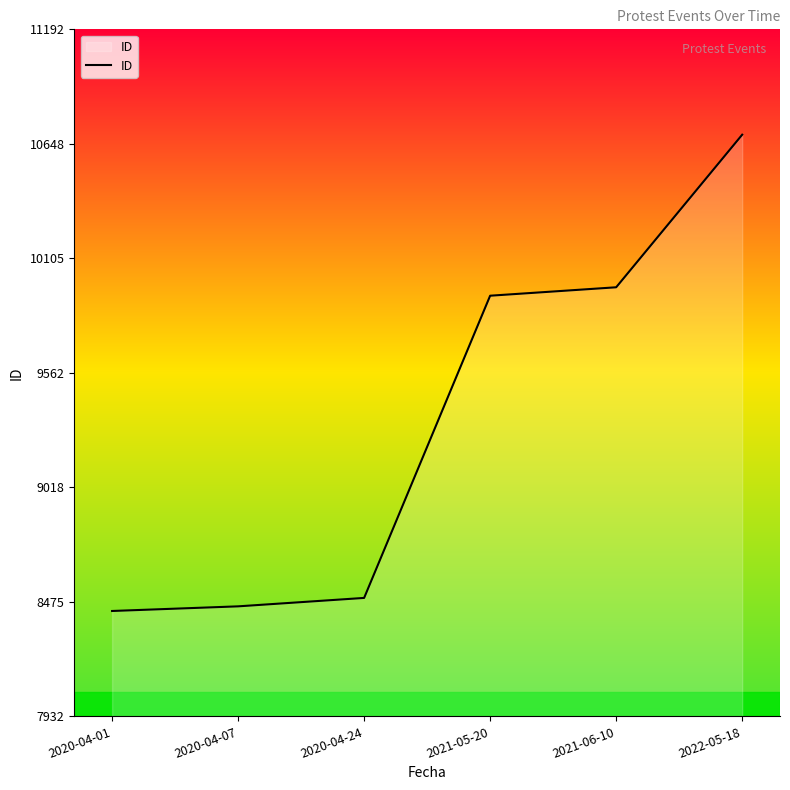

What is the value of the 2nd point from the left?

8454